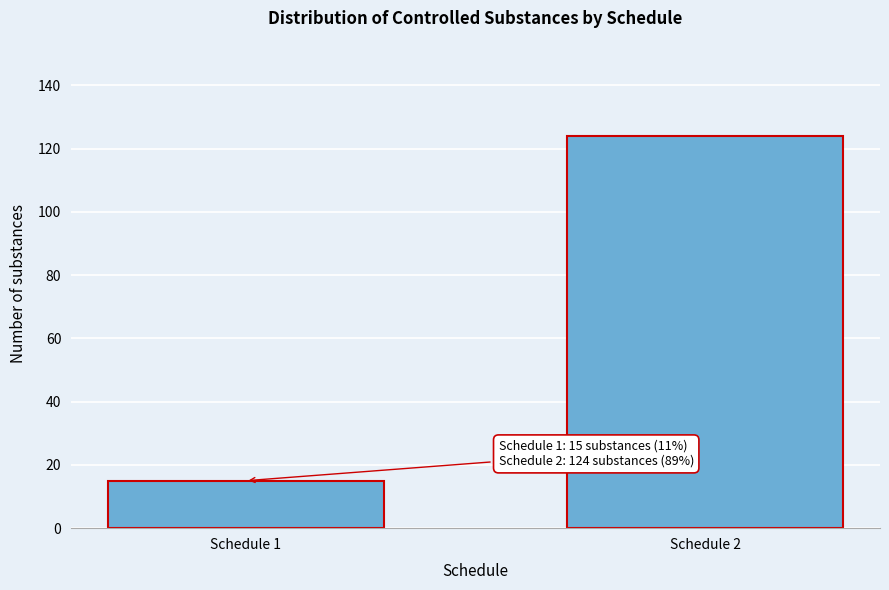

Reading left to right, extract all data points from this chart.

Schedule 1=15	Schedule 2=124